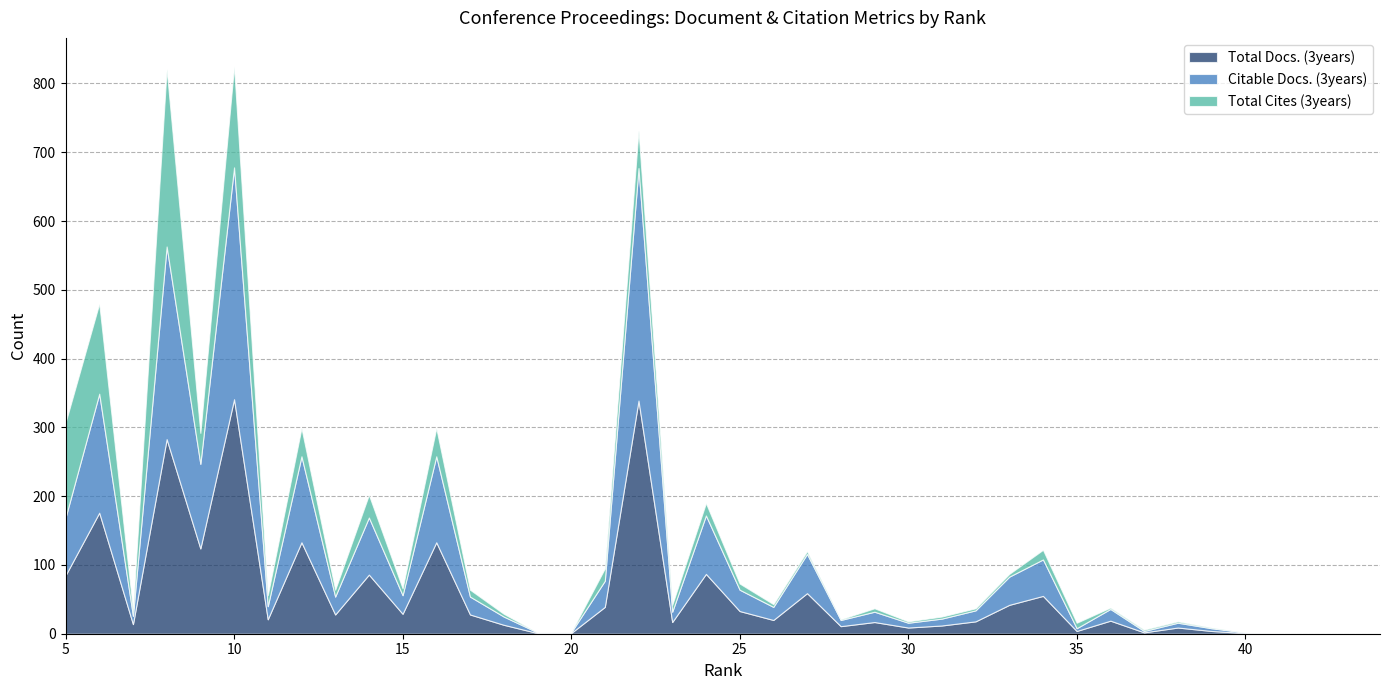

How many values in Total Docs. (3years) are above zero?

36